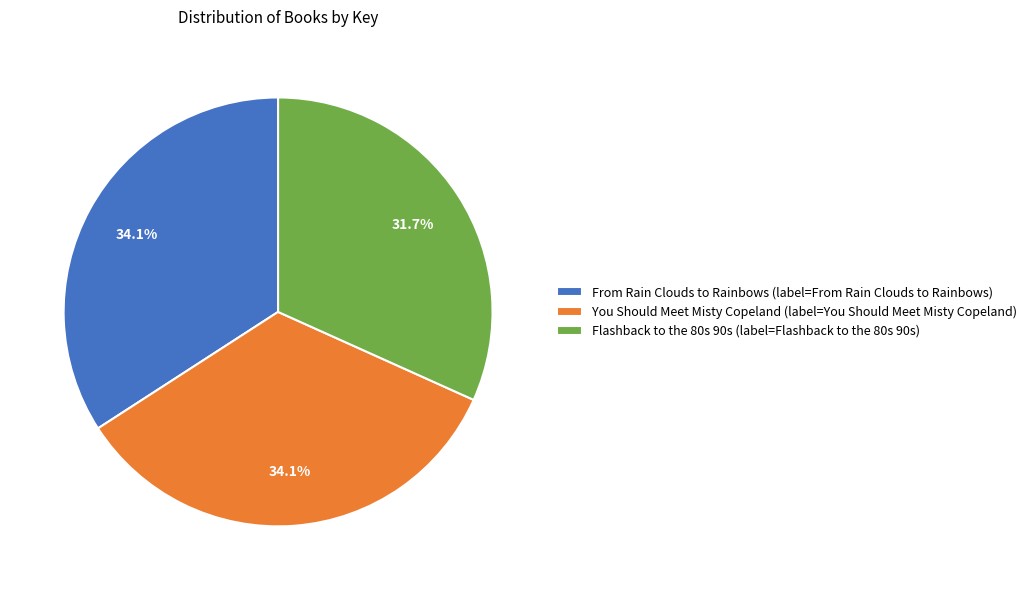

Does any single category account for the majority?

No